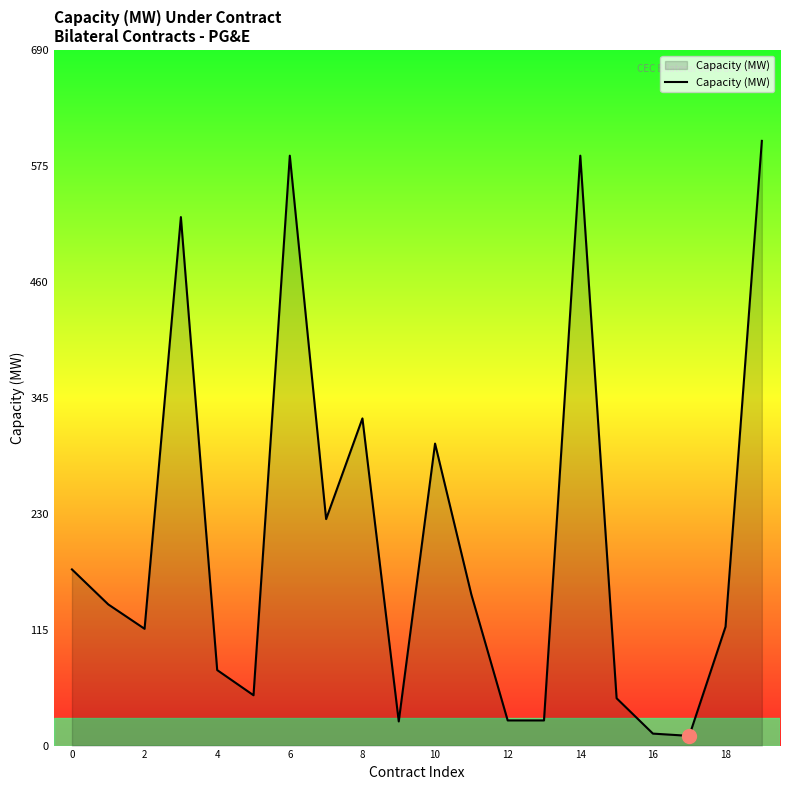

What is the difference between the maximum and minimum values?

591.0